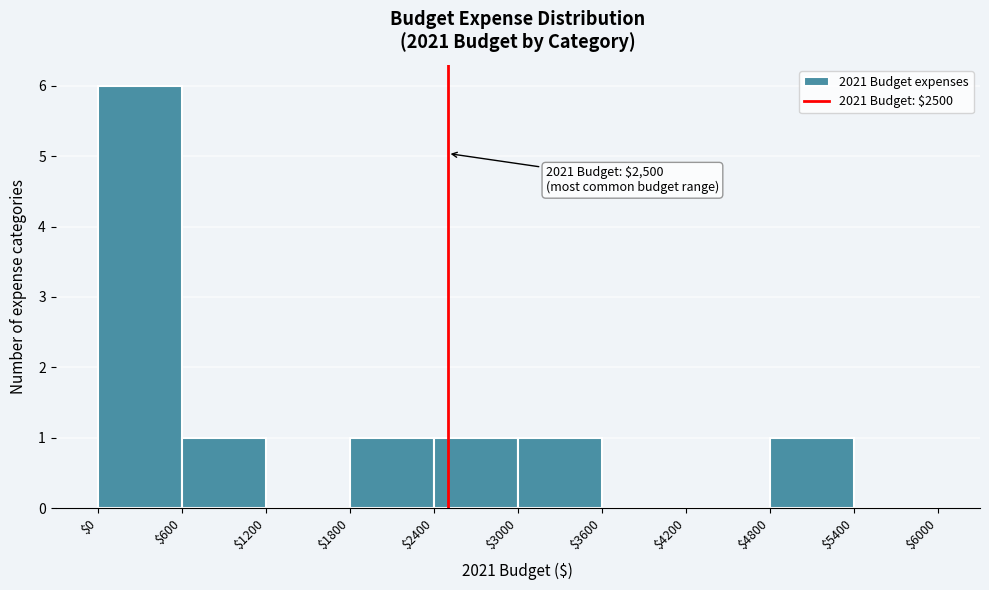

Over which range of the x-axis is the bar tallest?

$0 to $600